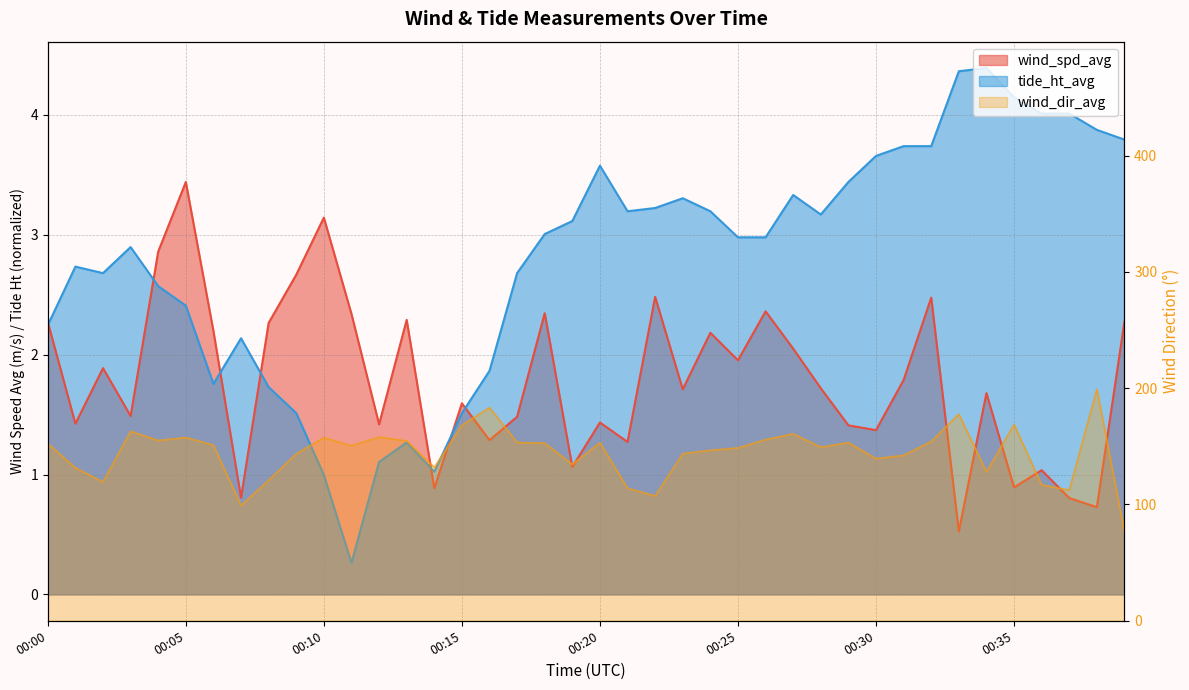

How many data points in wind_dir_avg are above 151?

20